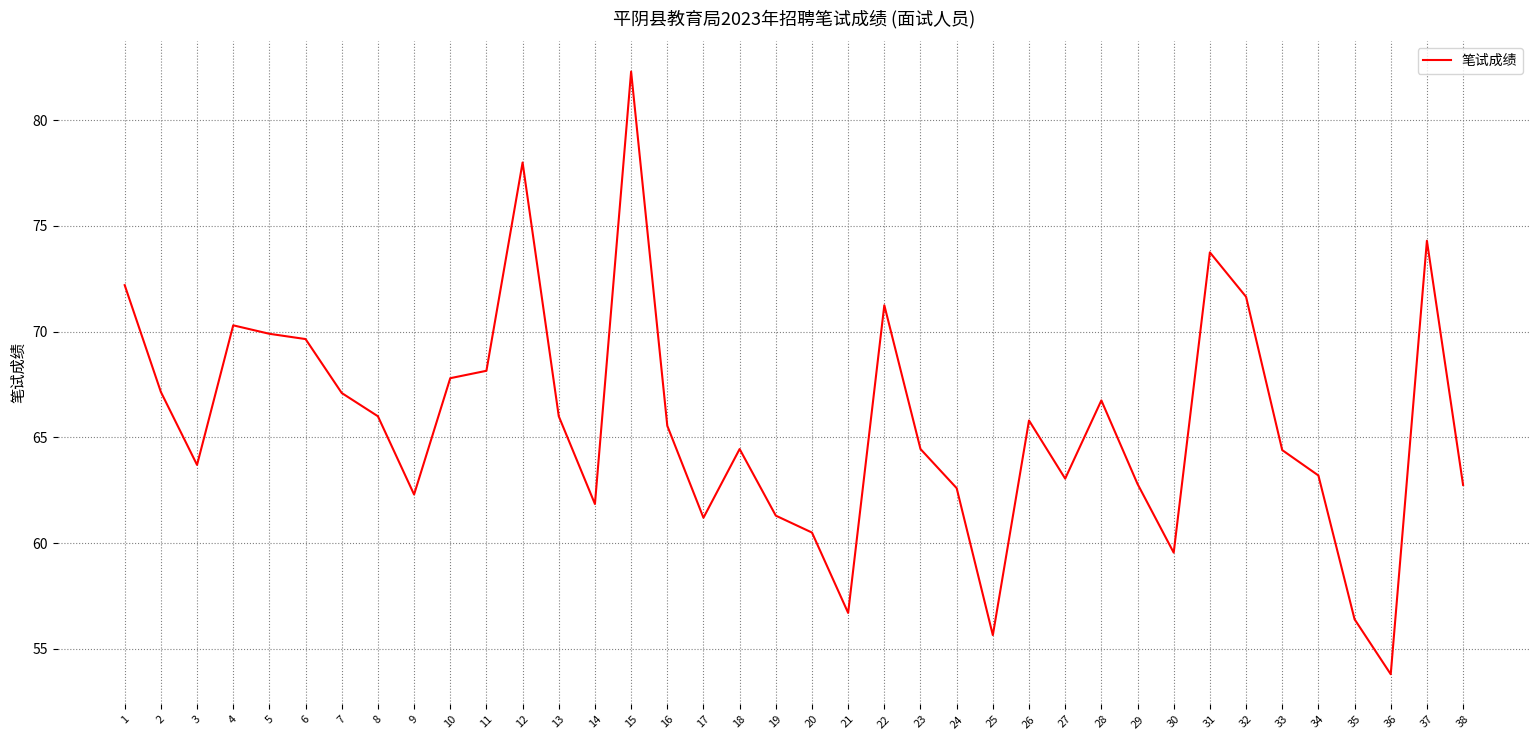

Which category has the lowest value across all series?

36